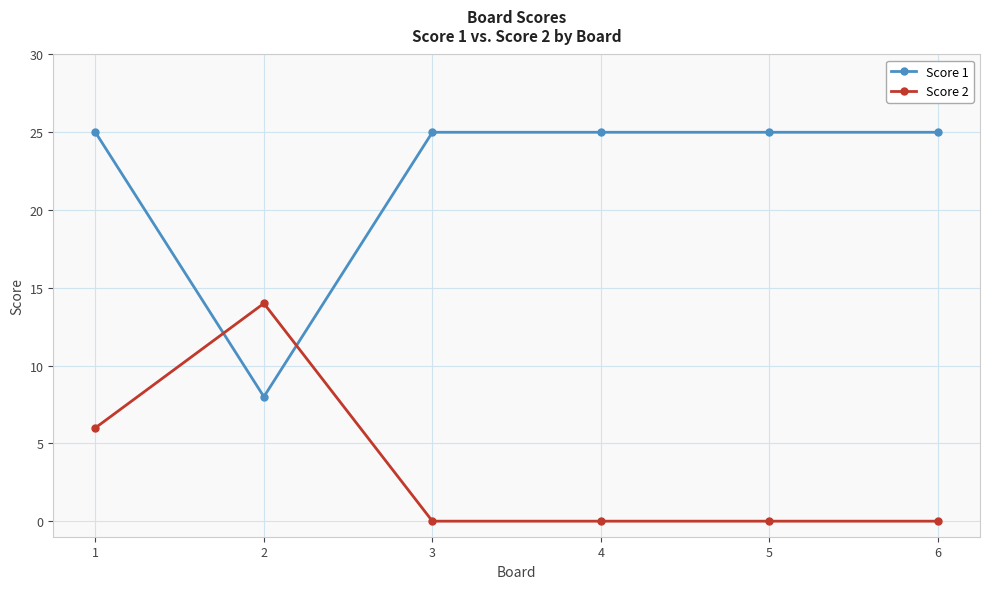

Count the Score 2 values in the range 0 to 6.

5